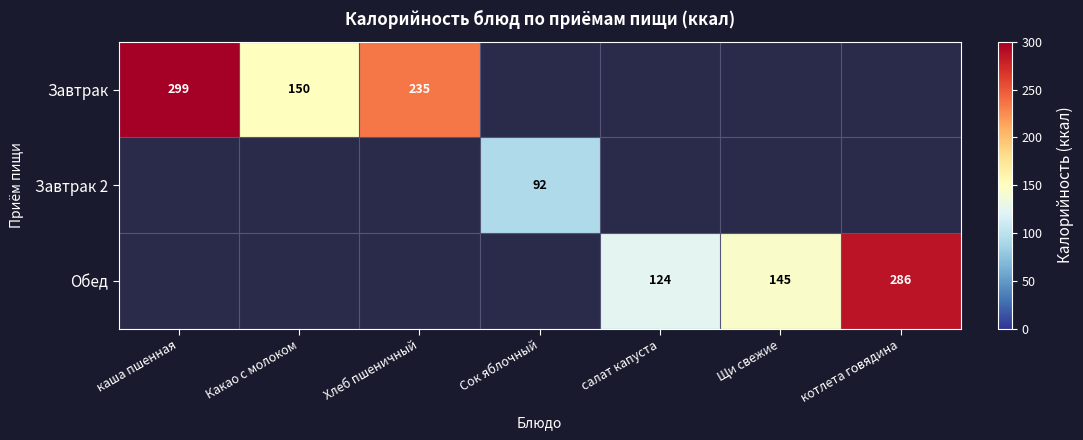

At how many categories does at least one series exceed 115?

6